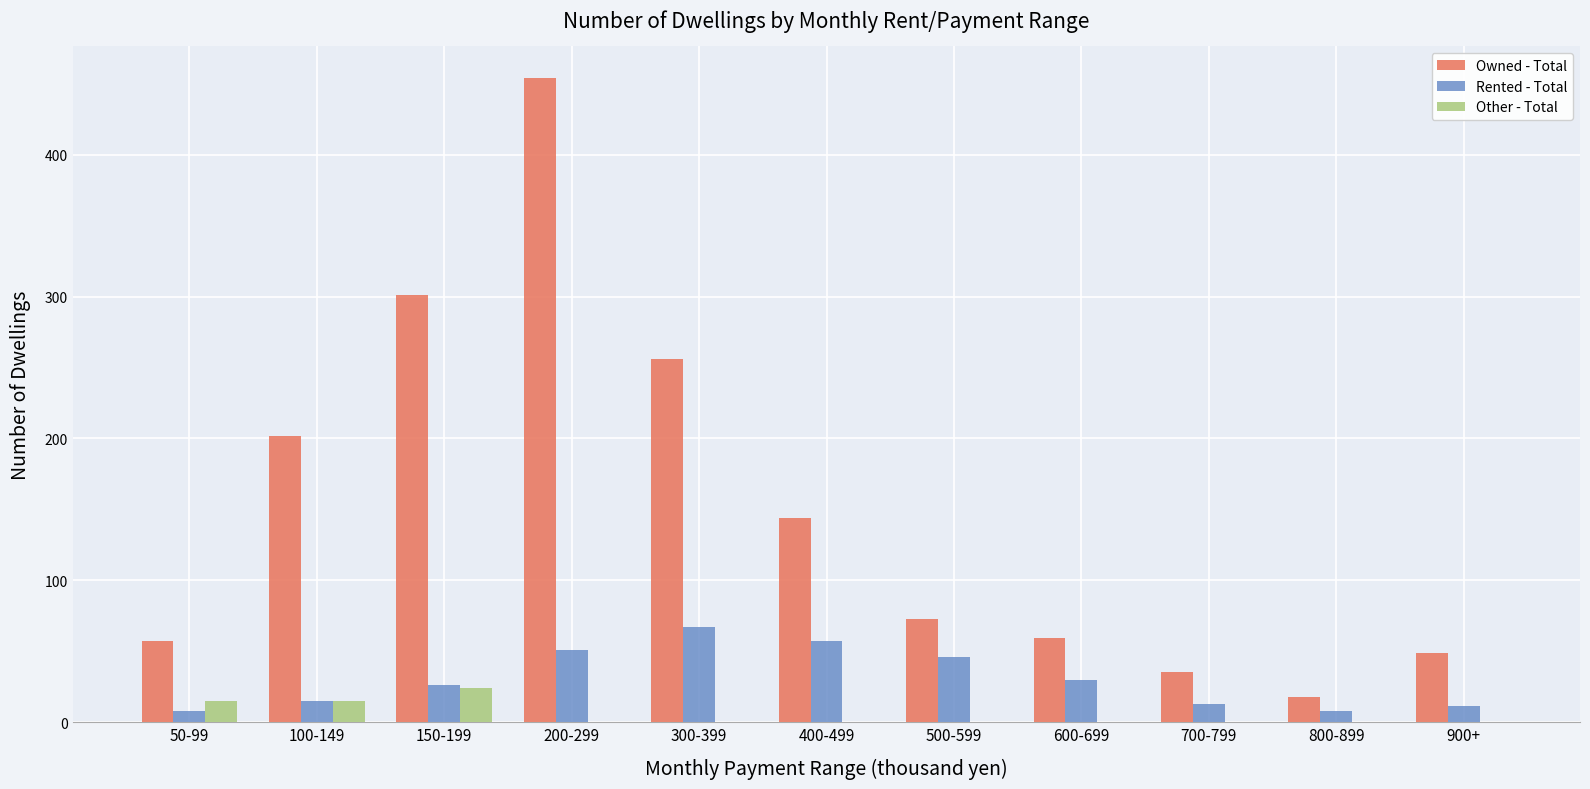

The value of Other - Total at 700-799 is 0. True or false?

True